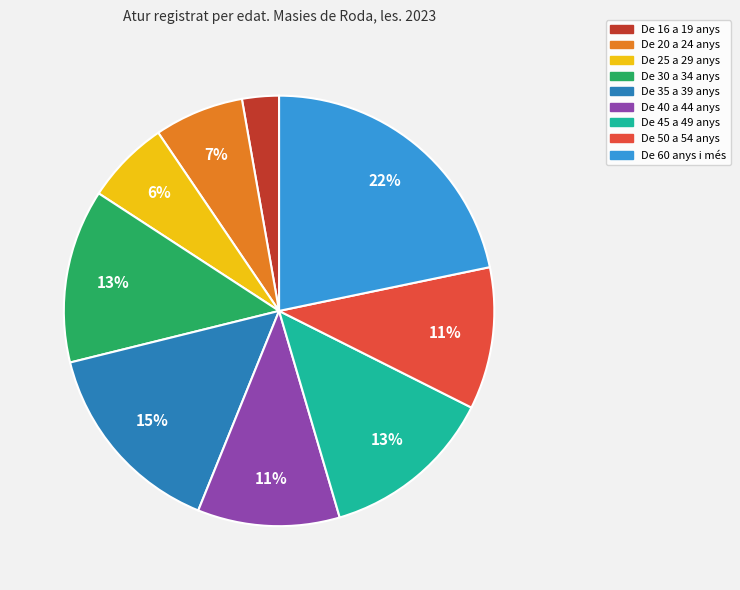

How many segments does this pie chart have?

9